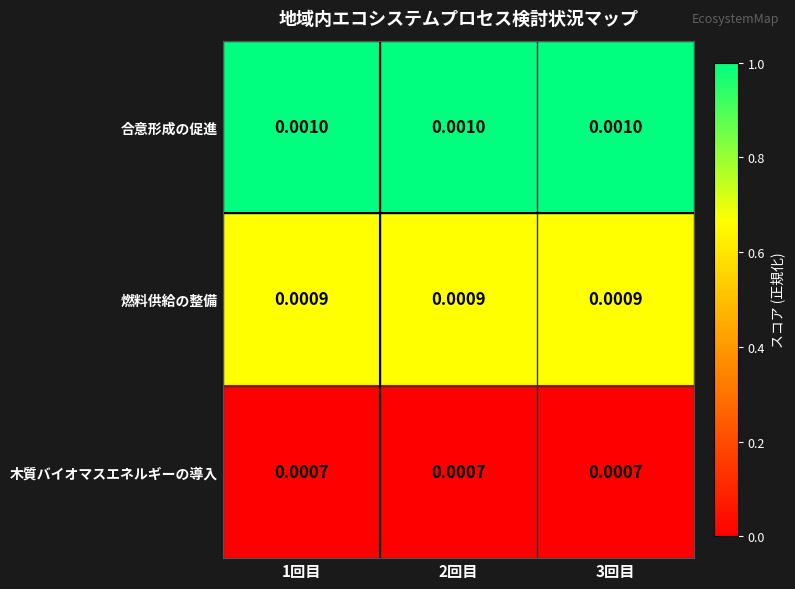

At 2回目, list the series in order from smallest to largest.

木質バイオマスエネルギーの導入, 燃料供給の整備, 合意形成の促進